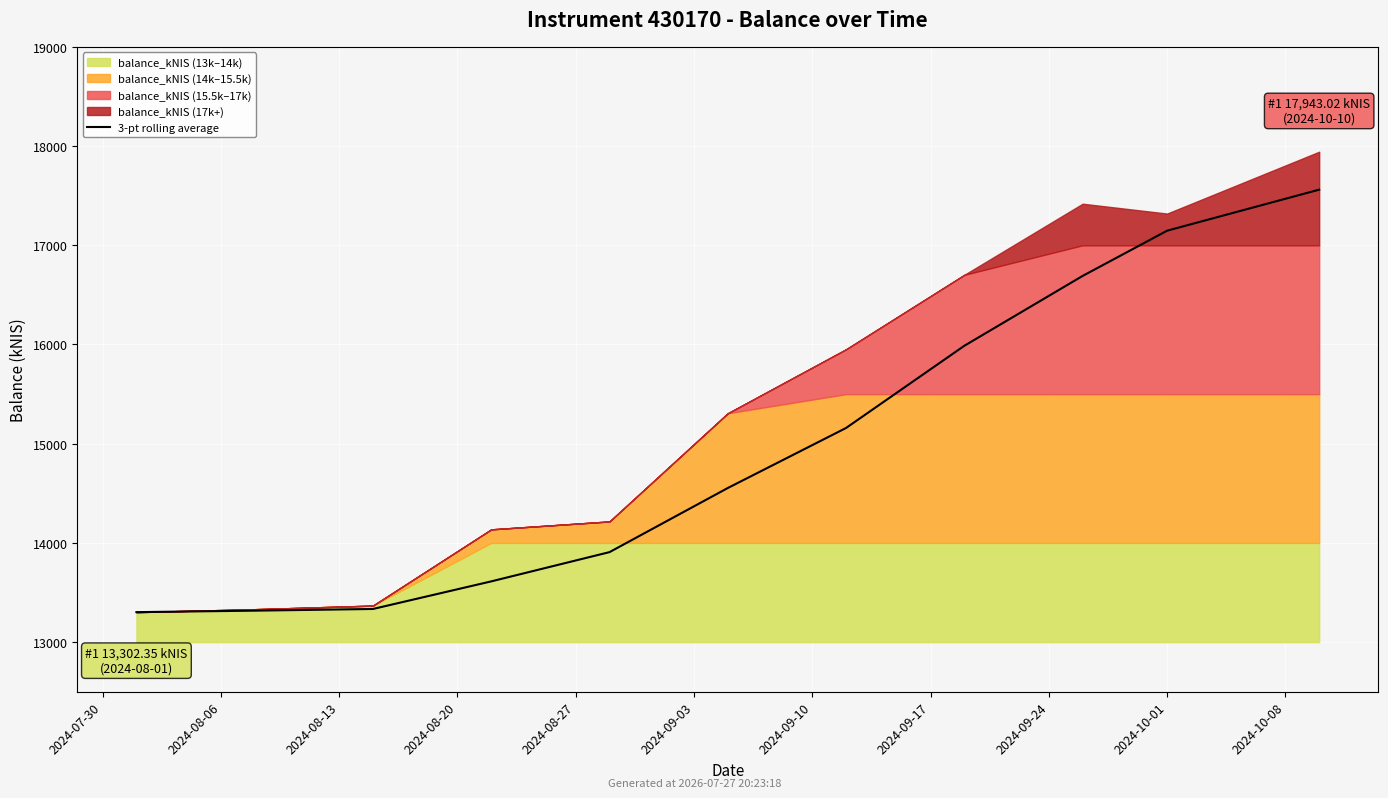

What is the smallest value displayed?

13302.4